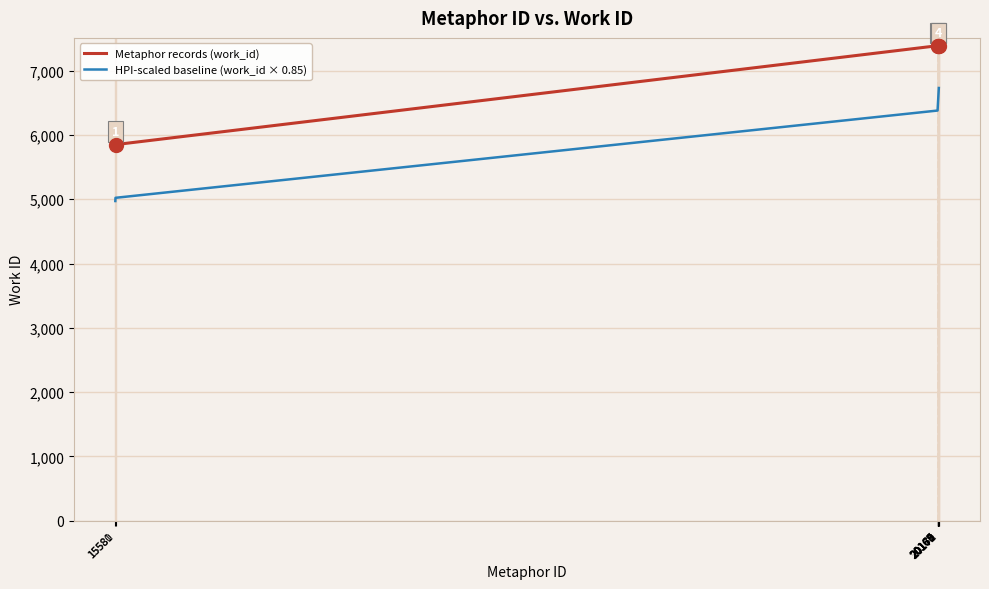

What are all the series names shown in the legend?

Metaphor records (work_id), HPI-scaled baseline (work_id × 0.85)